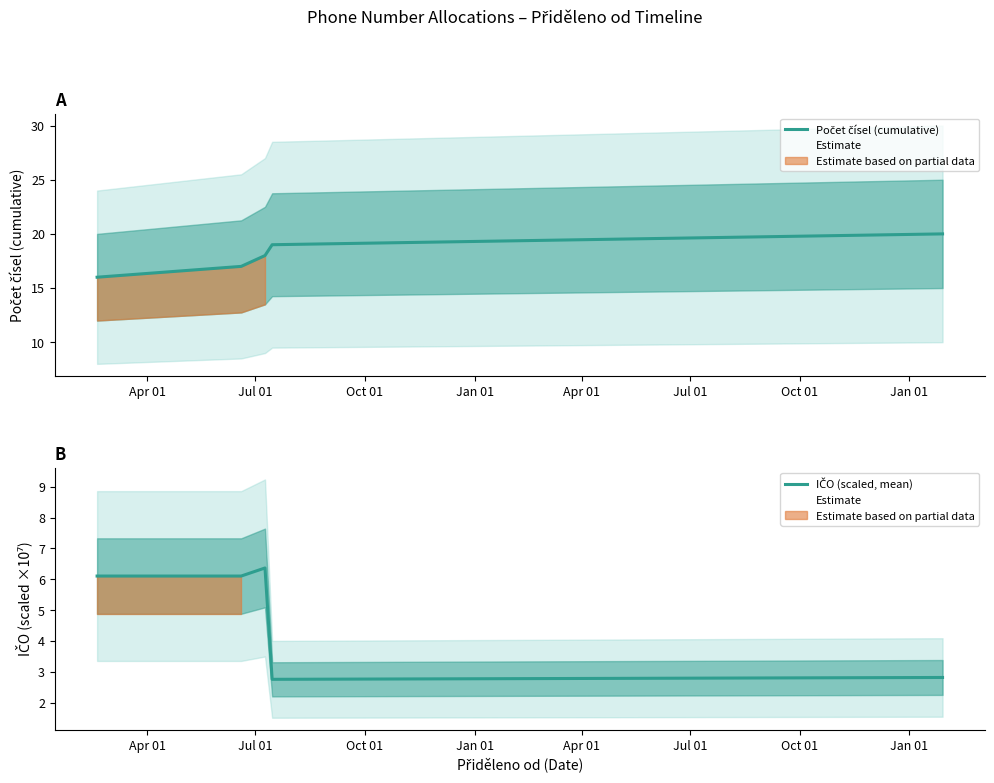

The Počet čísel (cumulative) series shows 28.8 at Jan 01. True or false?

False